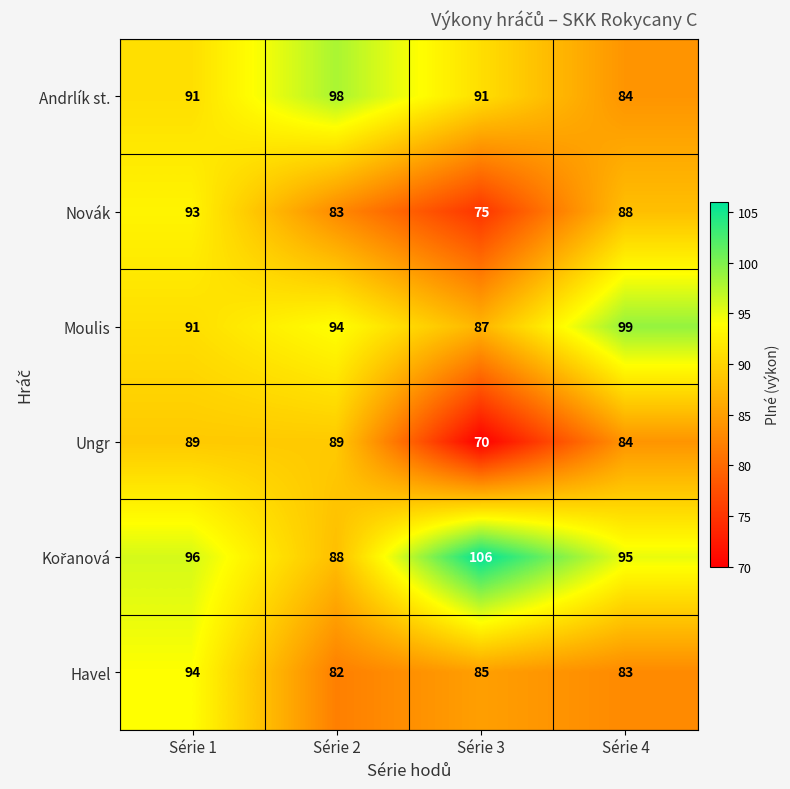

The value of Havel at Série 3 is 85. True or false?

True